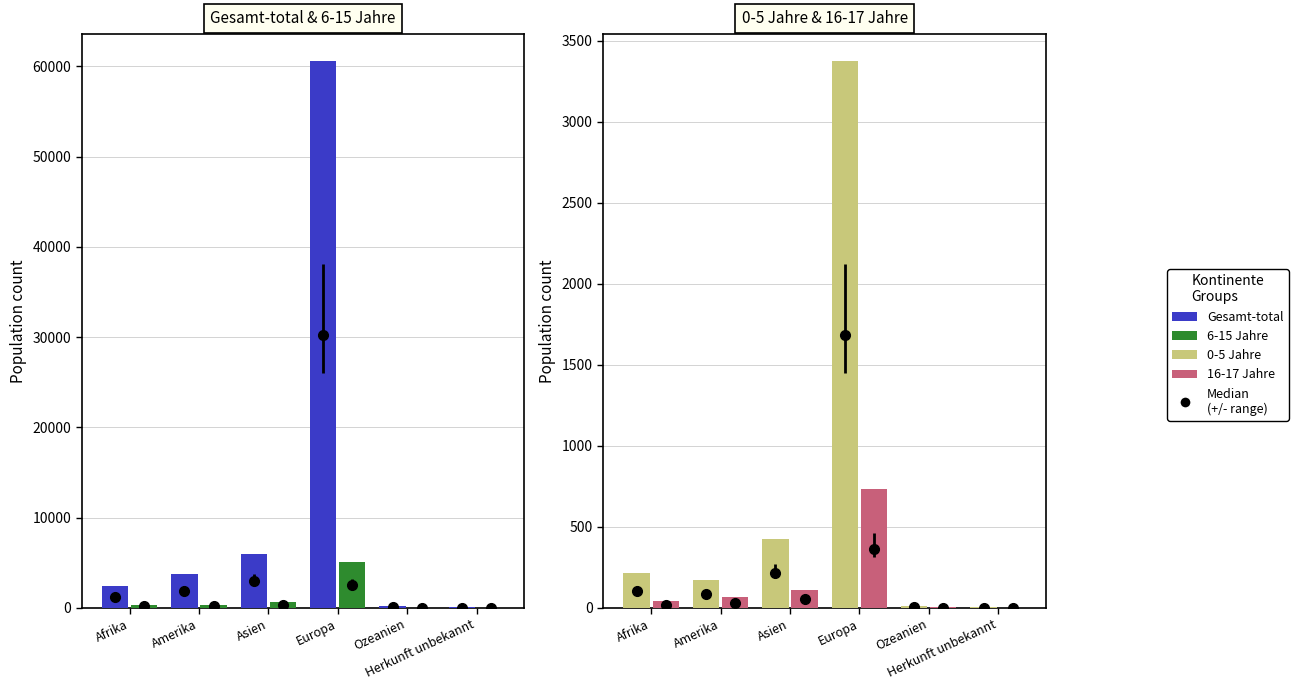

Reading right to left, what are all the values shown in this chart?

Gesamt-total: Herkunft unbekannt=83	Ozeanien=238	Europa=60543	Asien=5990	Amerika=3775	Afrika=2466
6-15 Jahre: Herkunft unbekannt=22	Ozeanien=28	Europa=5112	Asien=710	Amerika=375	Afrika=343
0-5 Jahre: Herkunft unbekannt=5	Ozeanien=12	Europa=3372	Asien=427	Amerika=171	Afrika=215
16-17 Jahre: Herkunft unbekannt=1	Ozeanien=3	Europa=733	Asien=108	Amerika=66	Afrika=40